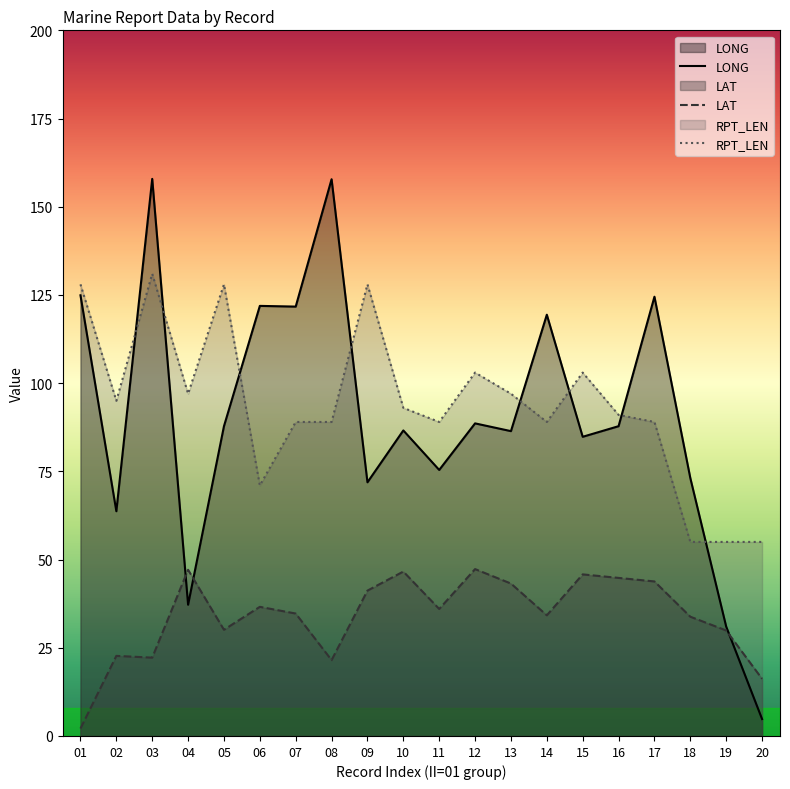

True or false: RPT_LEN and LAT cross at least once.

False